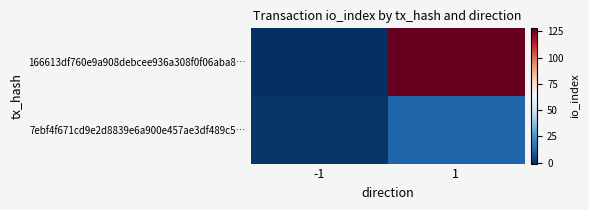

At which category does the chart reach its minimum across all series?

-1